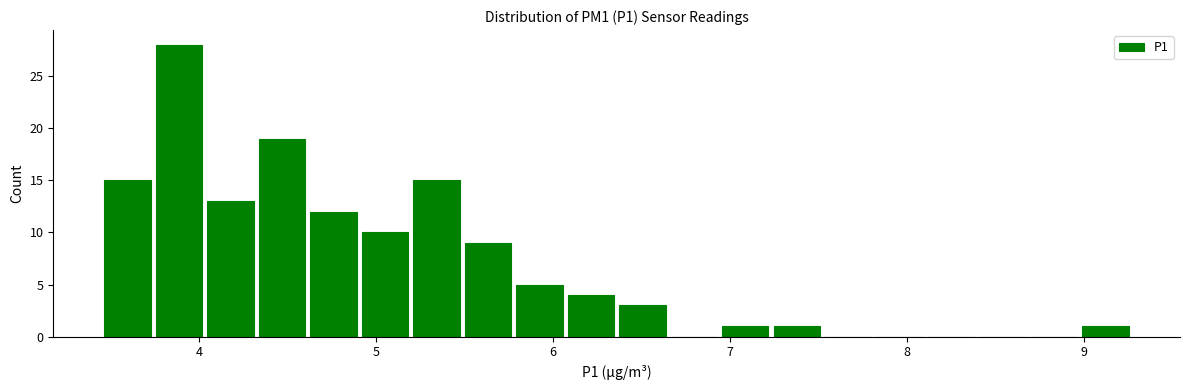

Read against the x-axis, roughly where is the centre of the tallest bar?

3.9